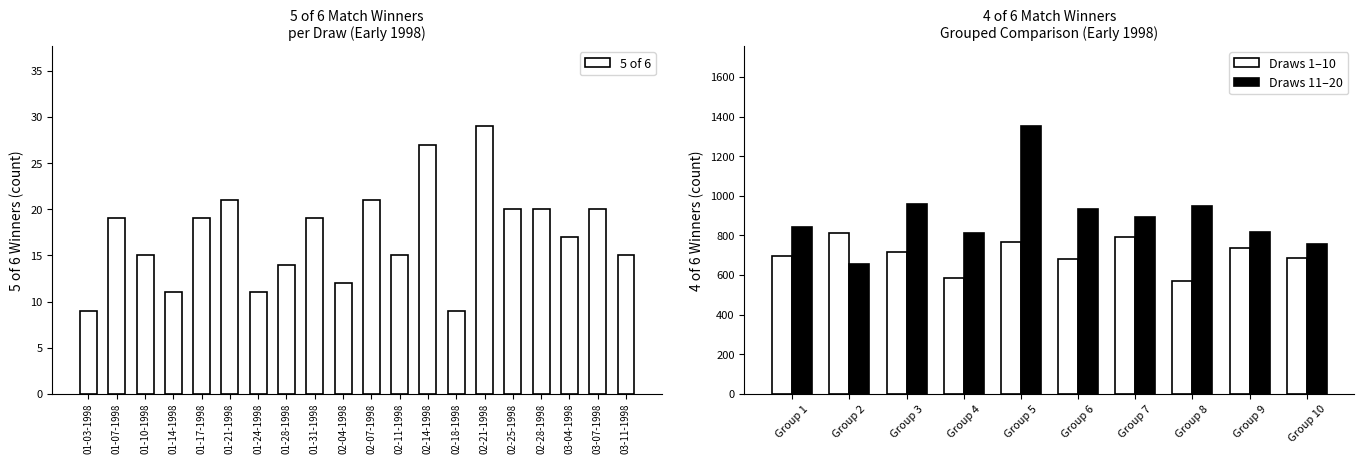

What is the sum of the values at 02-14-1998 and 01-07-1998?

46